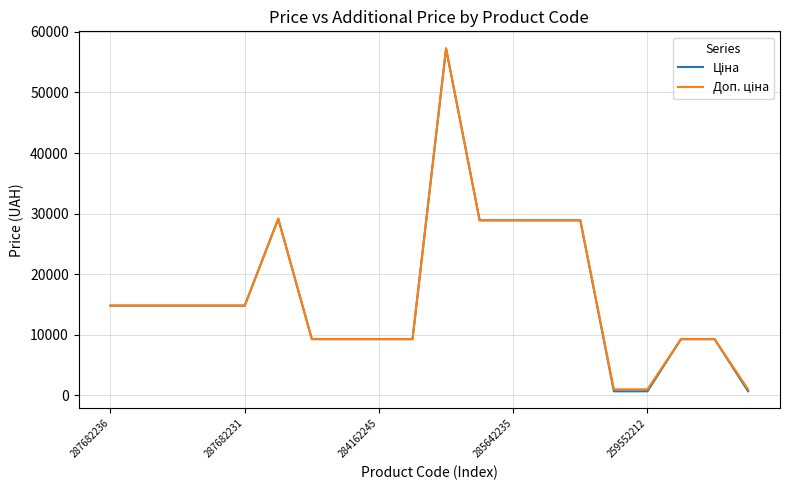

How many lines are shown in the chart?

2